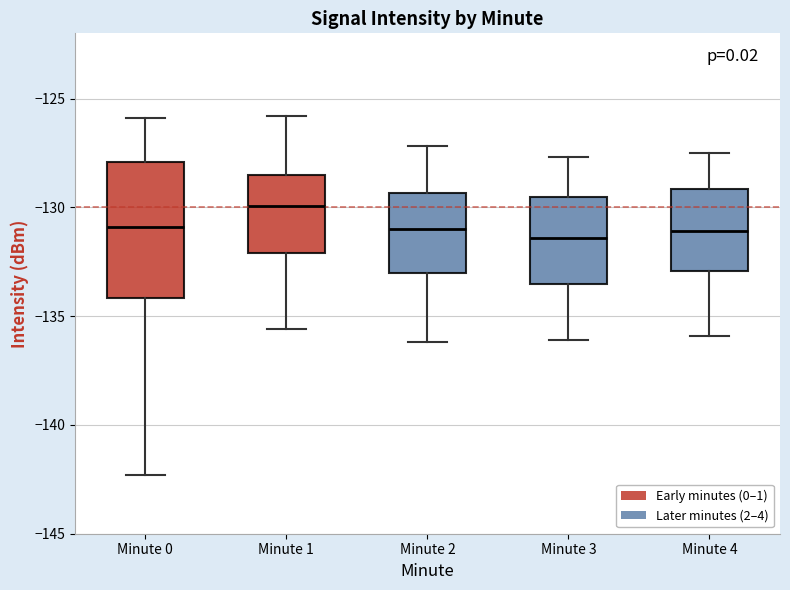

Reading left to right, read every box against the y-axis: the position of its median line, the range the box covers, and the ends of its whiskers. The values are not printed on the chart, so give them approximately, as read against the axis.

Minute 0: median -131.0, box -134.0 to -128.0, whiskers -142.5 to -126.0
Minute 1: median -130.0, box -132.0 to -128.5, whiskers -135.5 to -126.0
Minute 2: median -131.0, box -133.0 to -129.5, whiskers -136.0 to -127.0
Minute 3: median -131.5, box -133.5 to -129.5, whiskers -136.0 to -127.5
Minute 4: median -131.0, box -133.0 to -129.0, whiskers -136.0 to -127.5